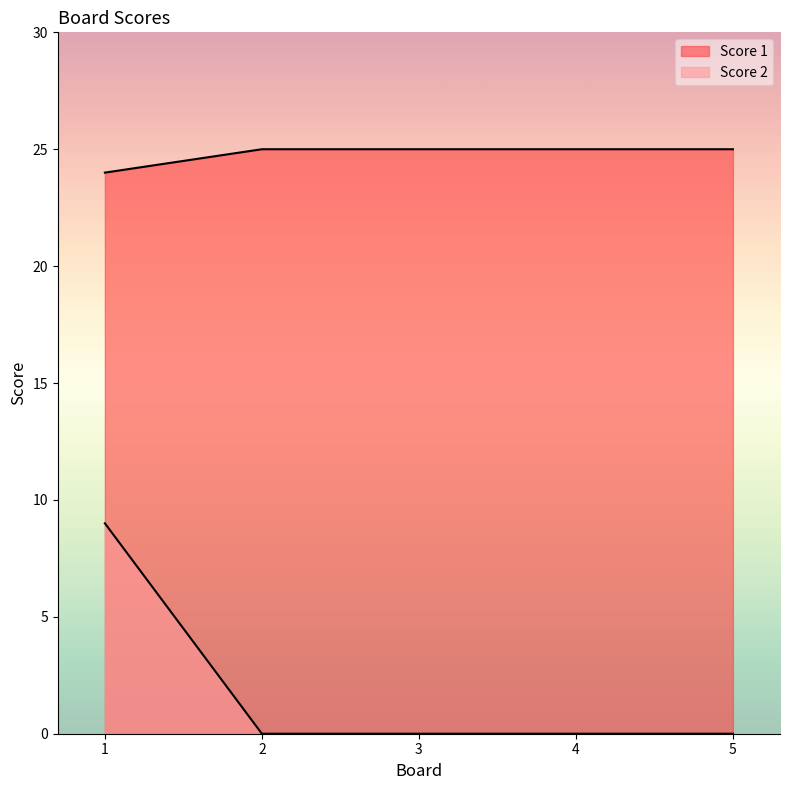

The value of Score 2 at 3 is 0. True or false?

True